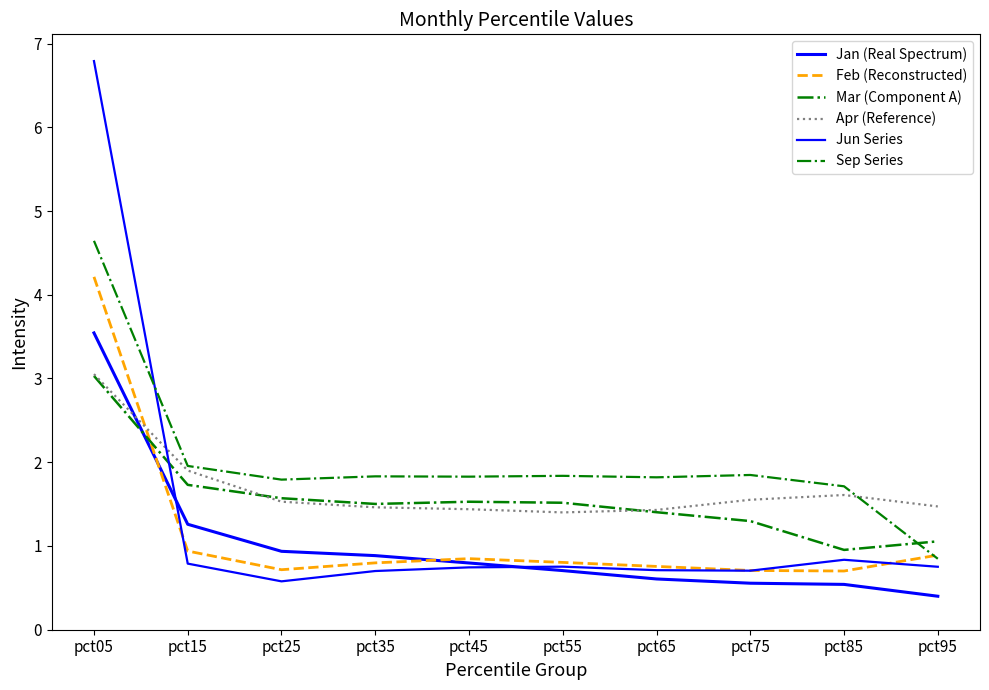

Is this an area chart (filled region under the line)?

No